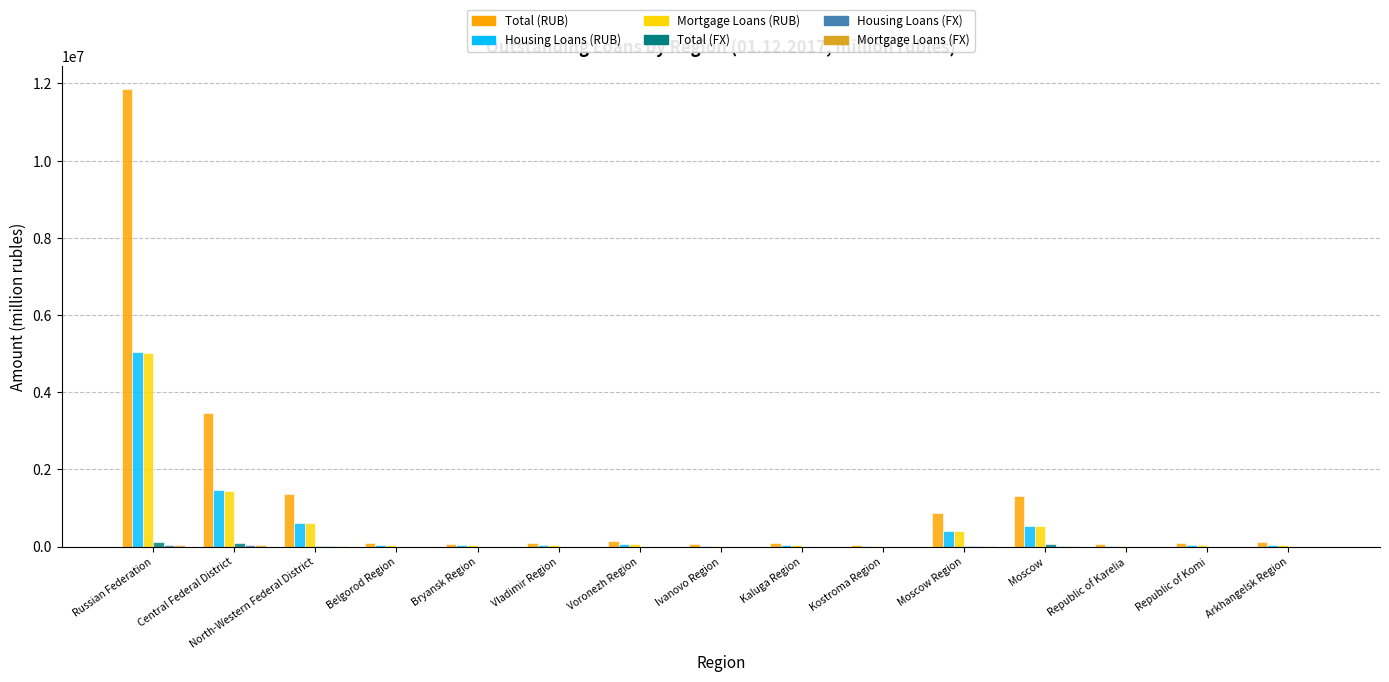

What is the sum of the Mortgage Loans (RUB) values at Belgorod Region and North-Western Federal District?

638295